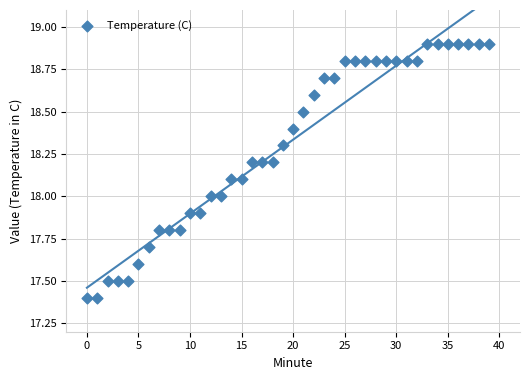

What is the range of Y values (max minus min)?

1.5